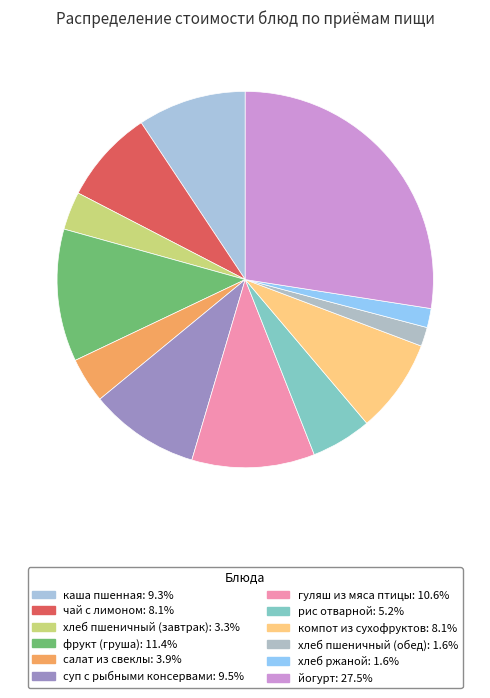

Does хлеб пшеничный (завтрак) account for over 50% of the chart?

No